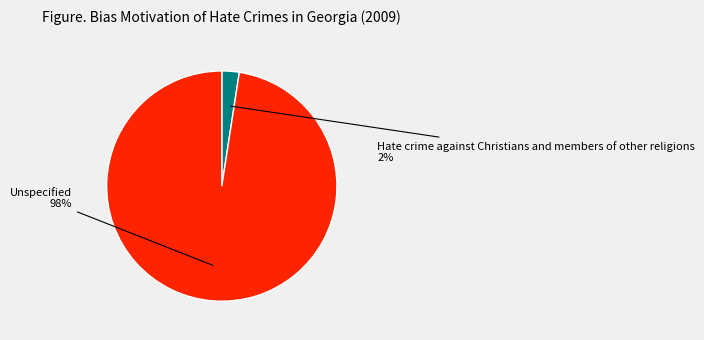

Which has a higher value, Hate crime against Christians and members of other religions or Unspecified?

Unspecified